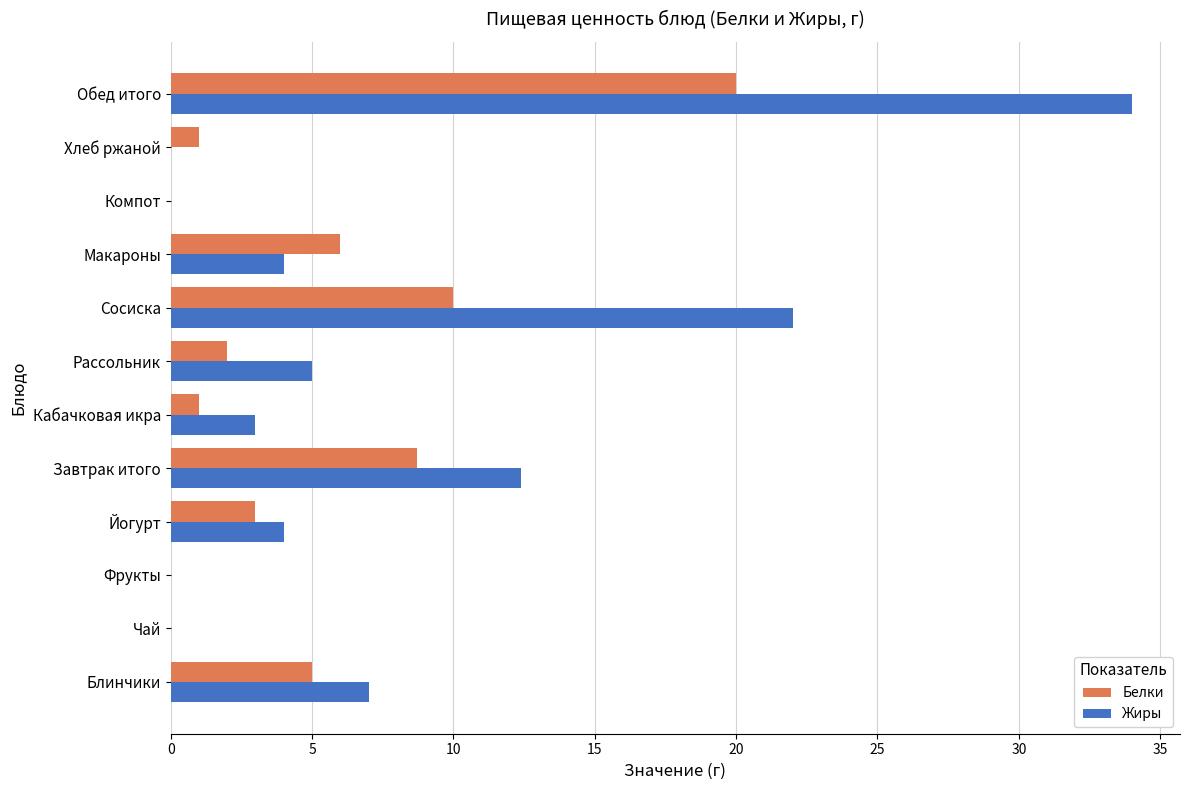

True or false: Белки has a value of 0.0 at Чай.

True